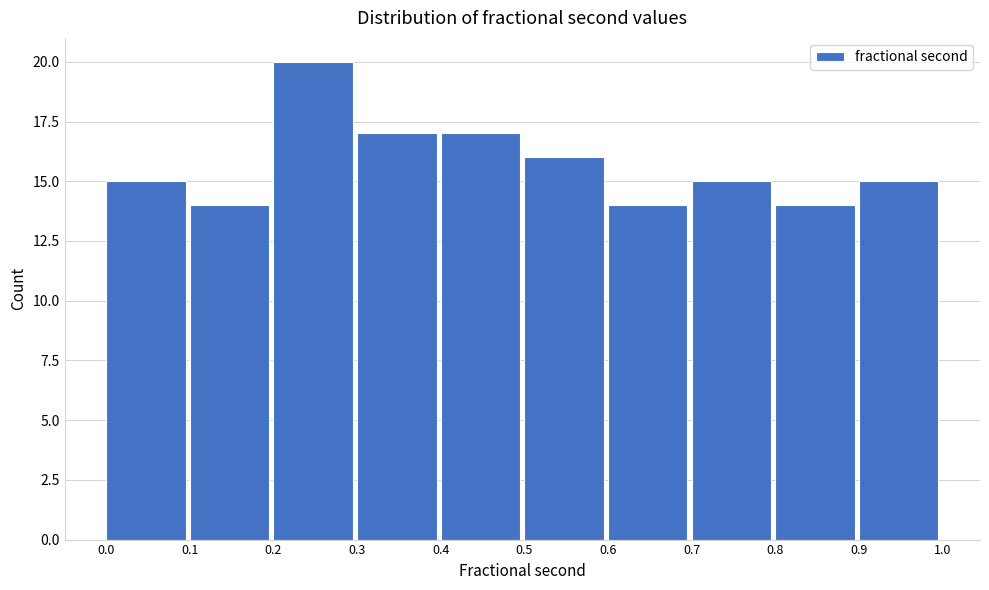

Reading left to right, transcribe this chart: for each bar, give the range it covers on the x-axis and its height. The values are not printed on the chart, so give them approximately, as read against the axis.

0.0 to 0.1: 15
0.1 to 0.2: 14
0.2 to 0.3: 20
0.3 to 0.4: 17
0.4 to 0.5: 17
0.5 to 0.6: 16
0.6 to 0.7: 14
0.7 to 0.8: 15
0.8 to 0.9: 14
0.9 to 1.0: 15